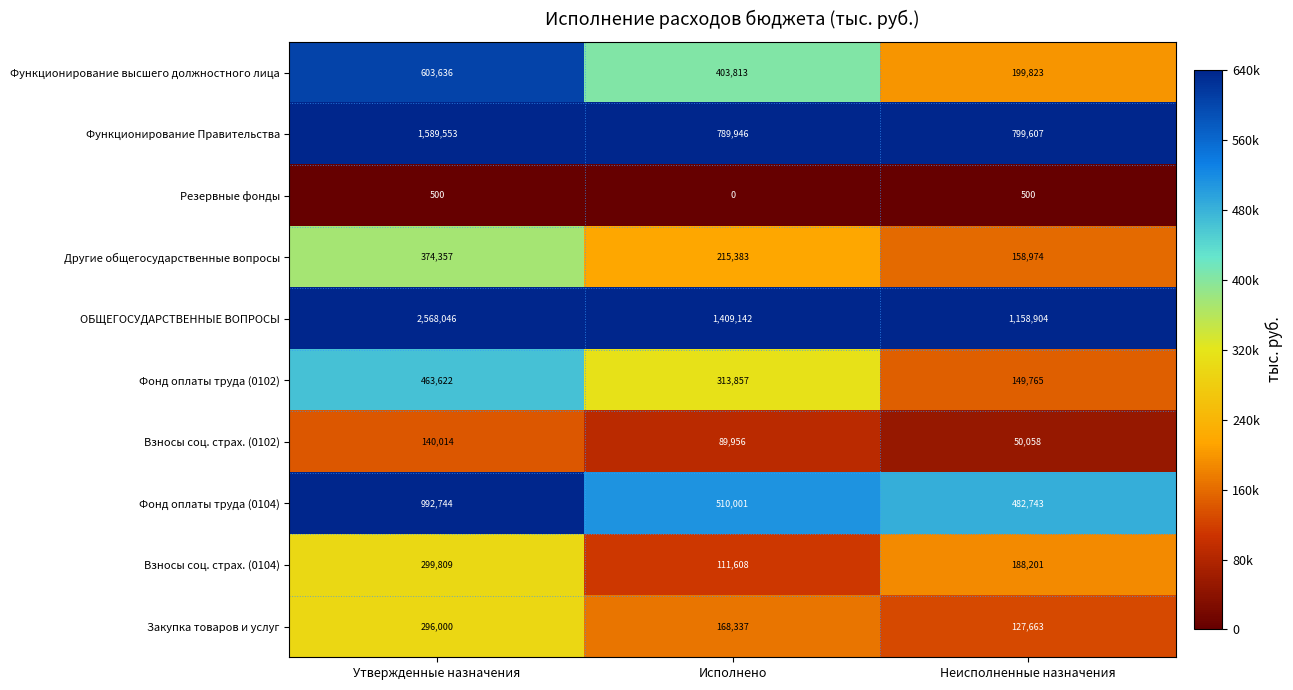

What is the average value of the Фонд оплаты труда (0104) series?

661829